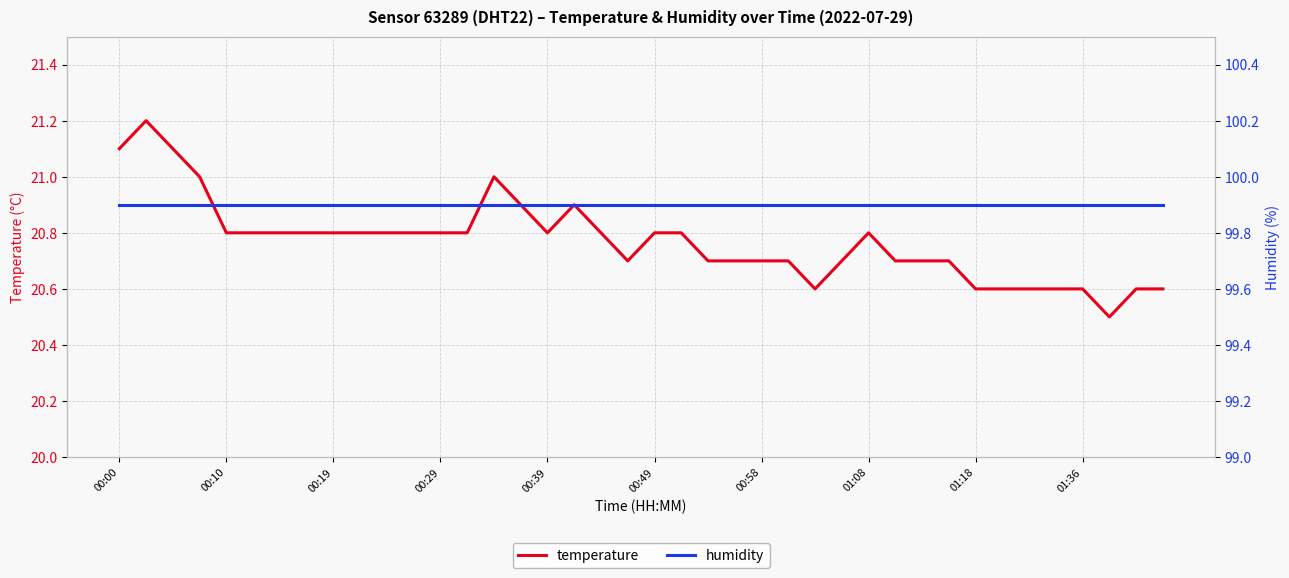

The value of temperature at 01:08 is 36.6. True or false?

False